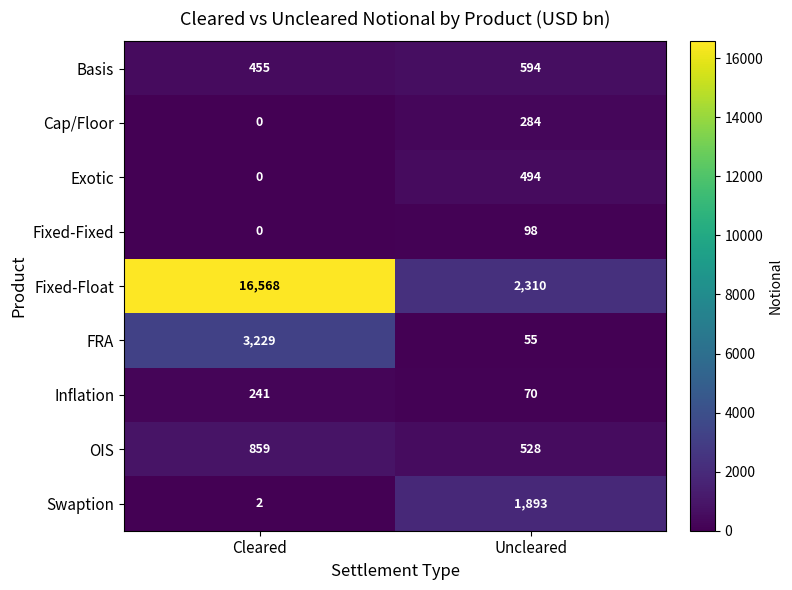

List the series in order of their peak value, lowest first.

Fixed-Fixed, Inflation, Cap/Floor, Exotic, Basis, OIS, Swaption, FRA, Fixed-Float